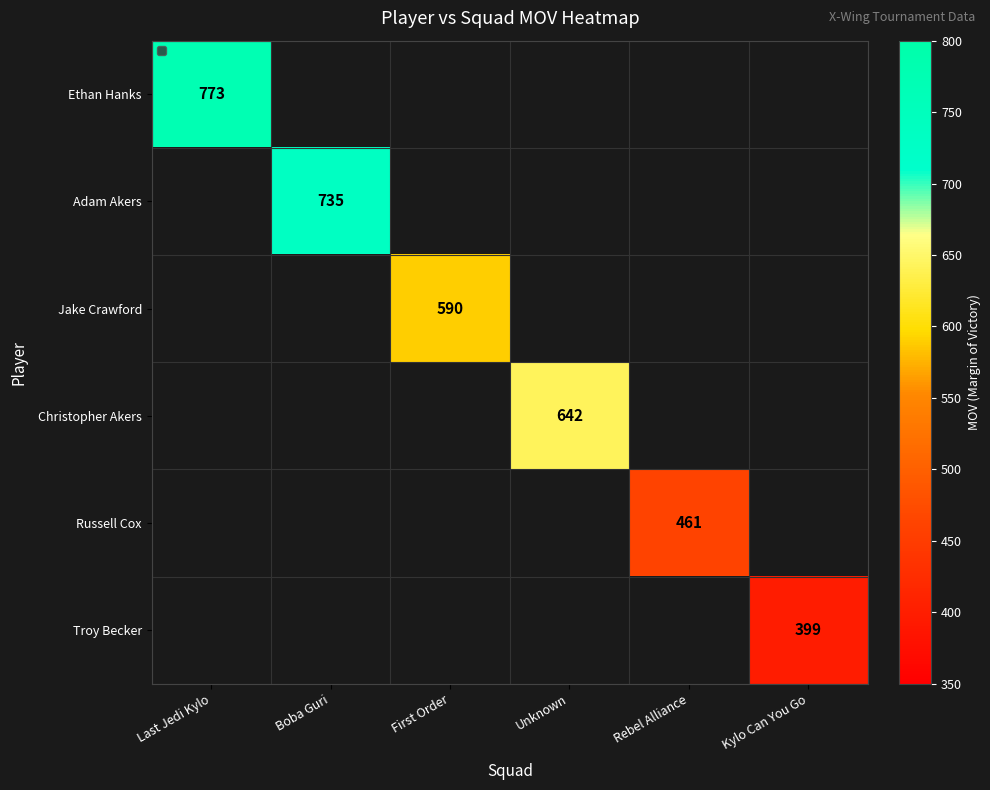

Count the number of data series in this chart.

6